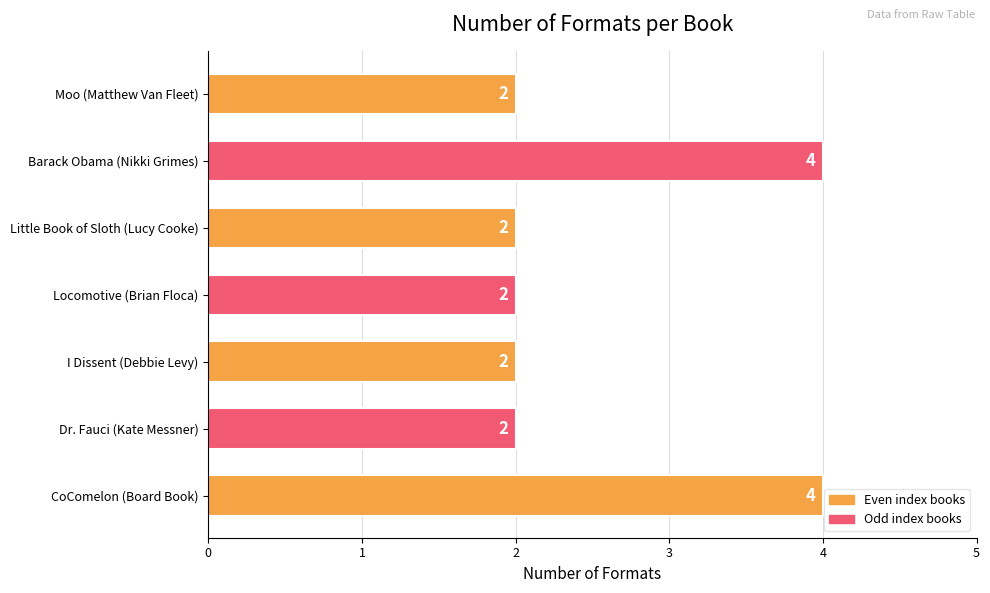

What is the greatest value displayed?

4